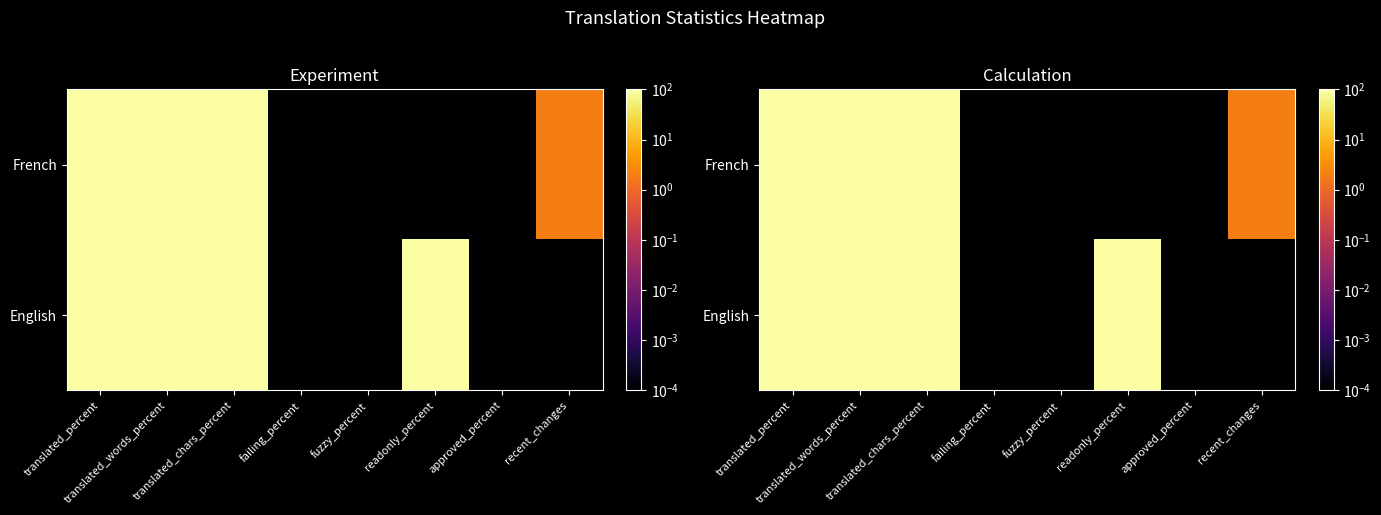

Which label corresponds to the smallest value in the chart?

failing_percent